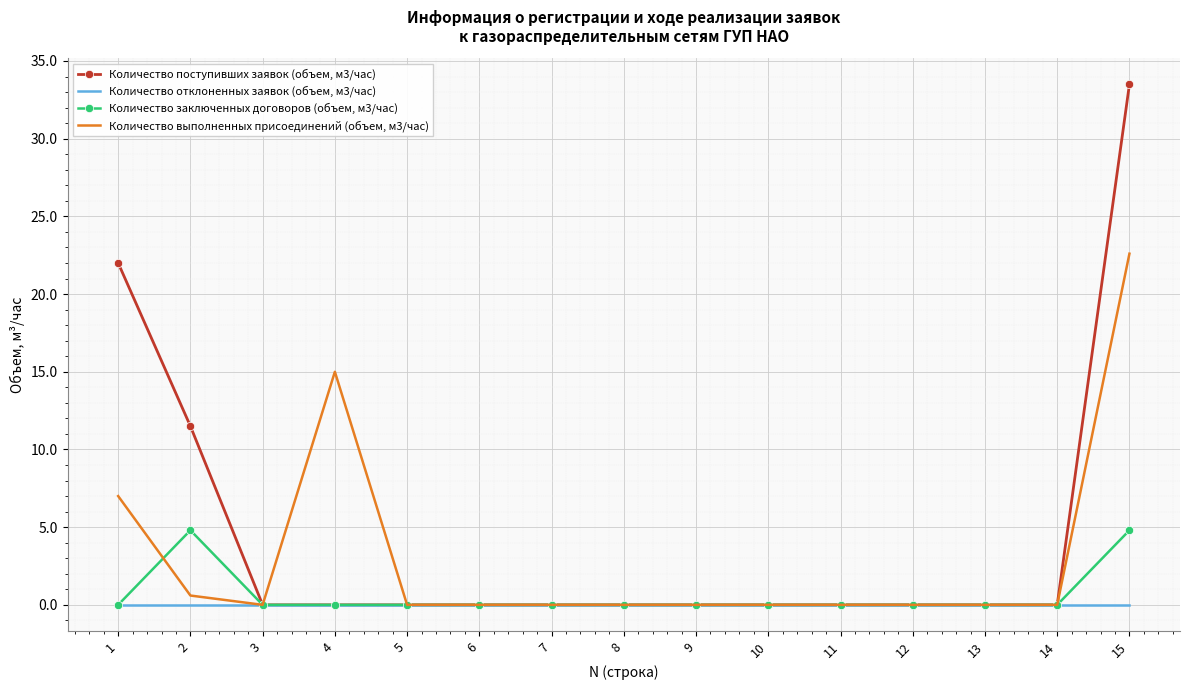

What are all the series names shown in the legend?

Количество поступивших заявок (объем, м3/час), Количество отклоненных заявок (объем, м3/час), Количество заключенных договоров (объем, м3/час), Количество выполненных присоединений (объем, м3/час)